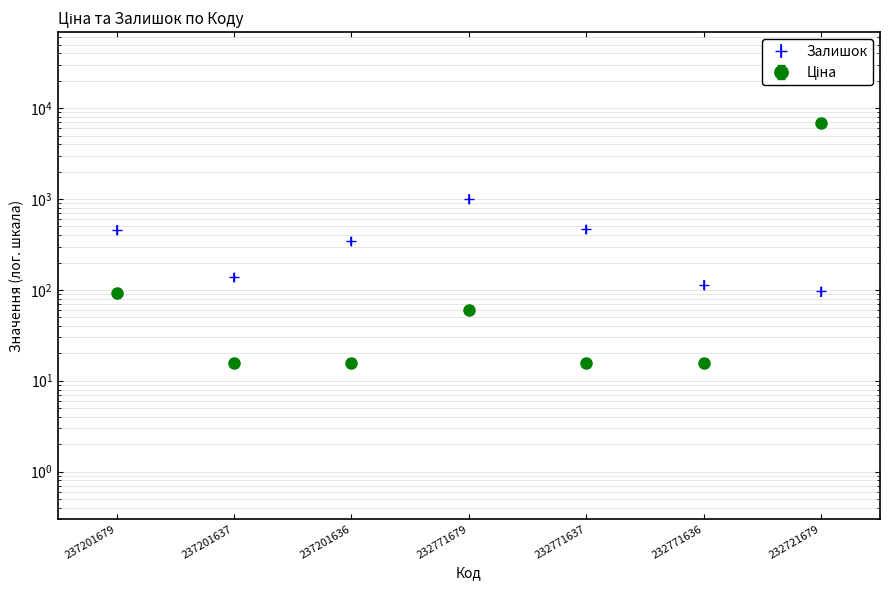

Reading right to left, list all the values displayed in this chart.

Залишок: 96.0	114.0	465.0	1003.0	344.0	138.0	458.0
Ціна: 6182.5	14.0	14.0	54.0	14.1	14.1	83.0